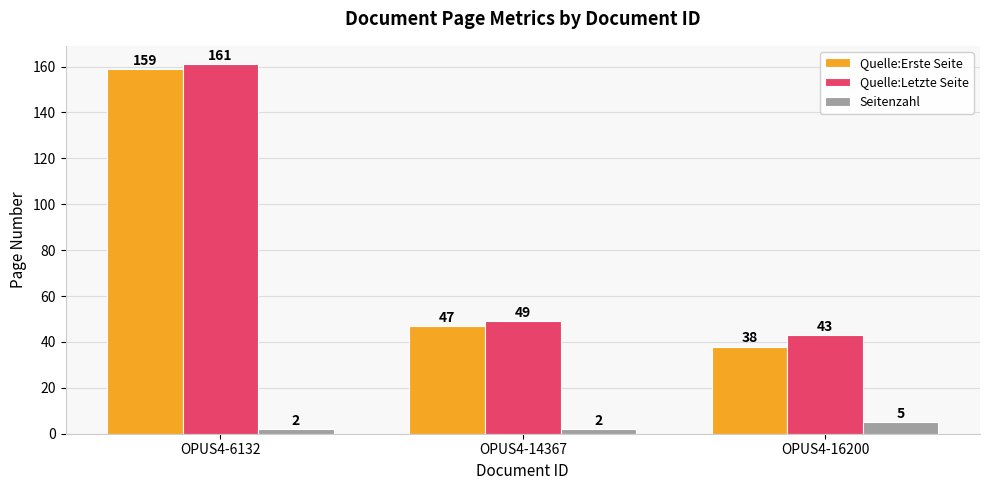

True or false: Quelle:Erste Seite has a value of 58 at OPUS4-6132.

False